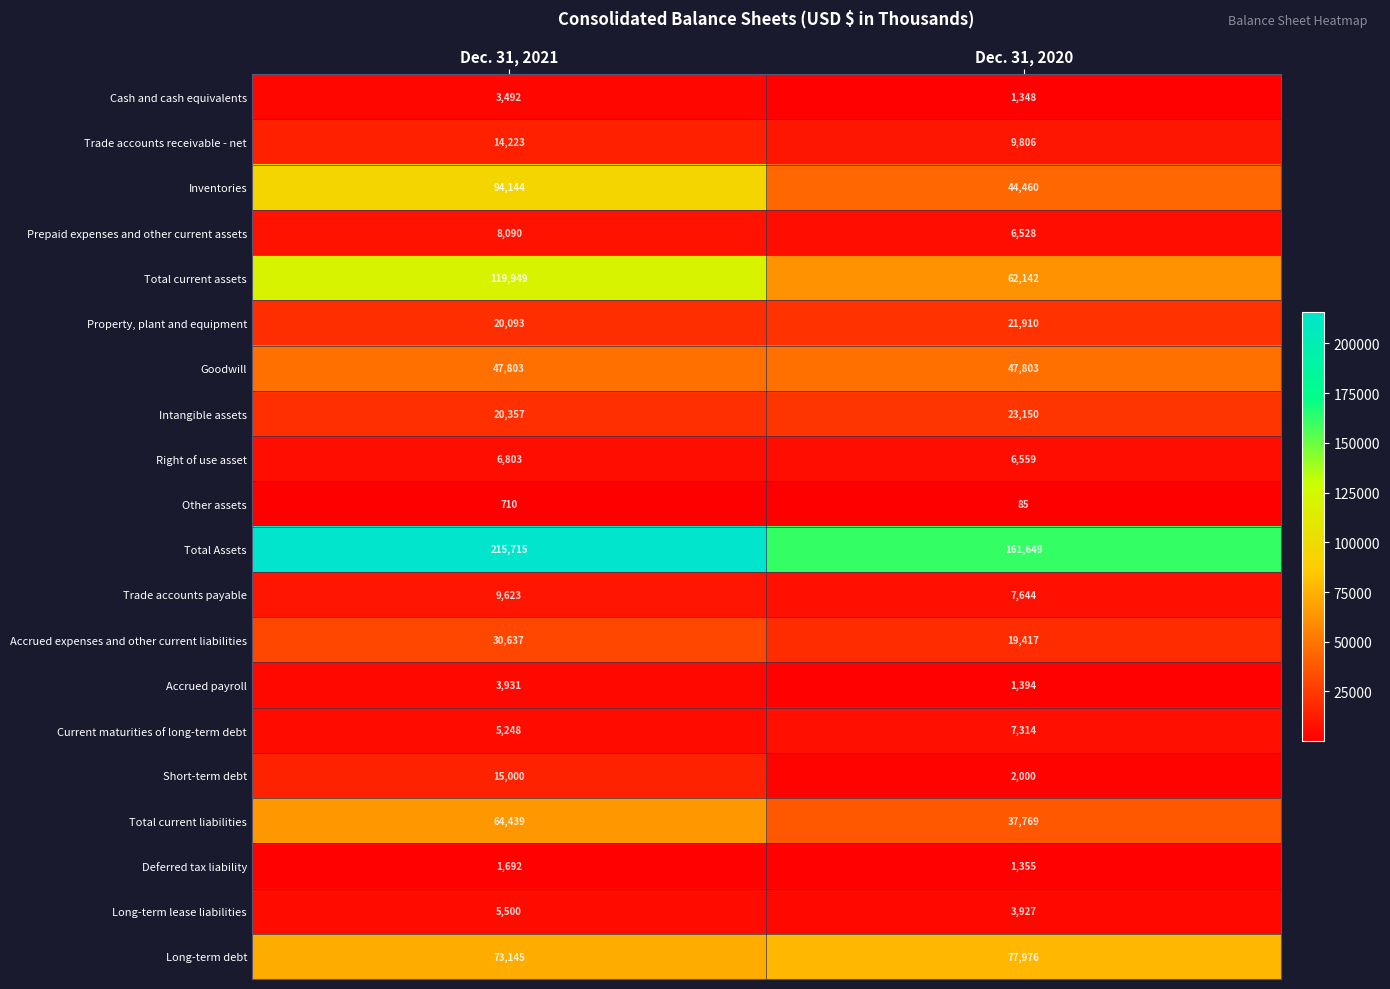

What is the difference between the maximum and minimum values in the Current maturities of long-term debt series?

2066